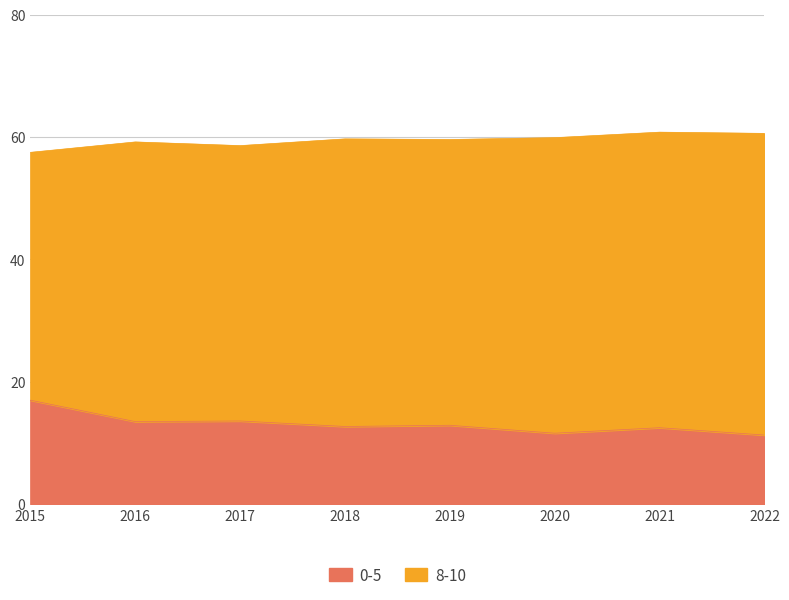

What is the value of the 3rd point from the left?

13.6